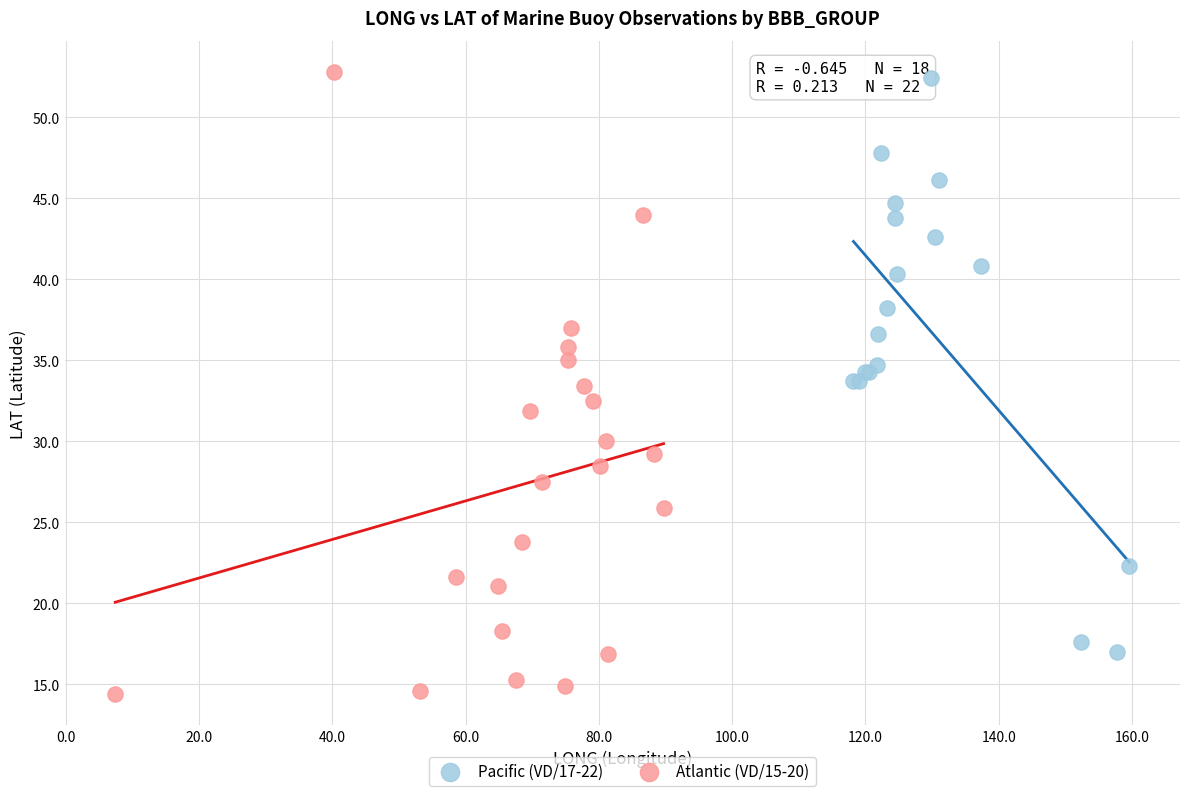

Which series has the largest Y range (max minus min)?

Atlantic (VD/15-20)